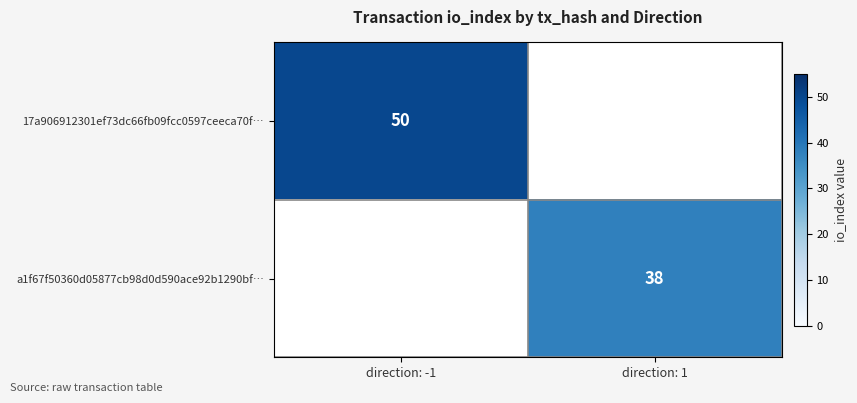

At which category is the sum across all series the highest?

direction: -1